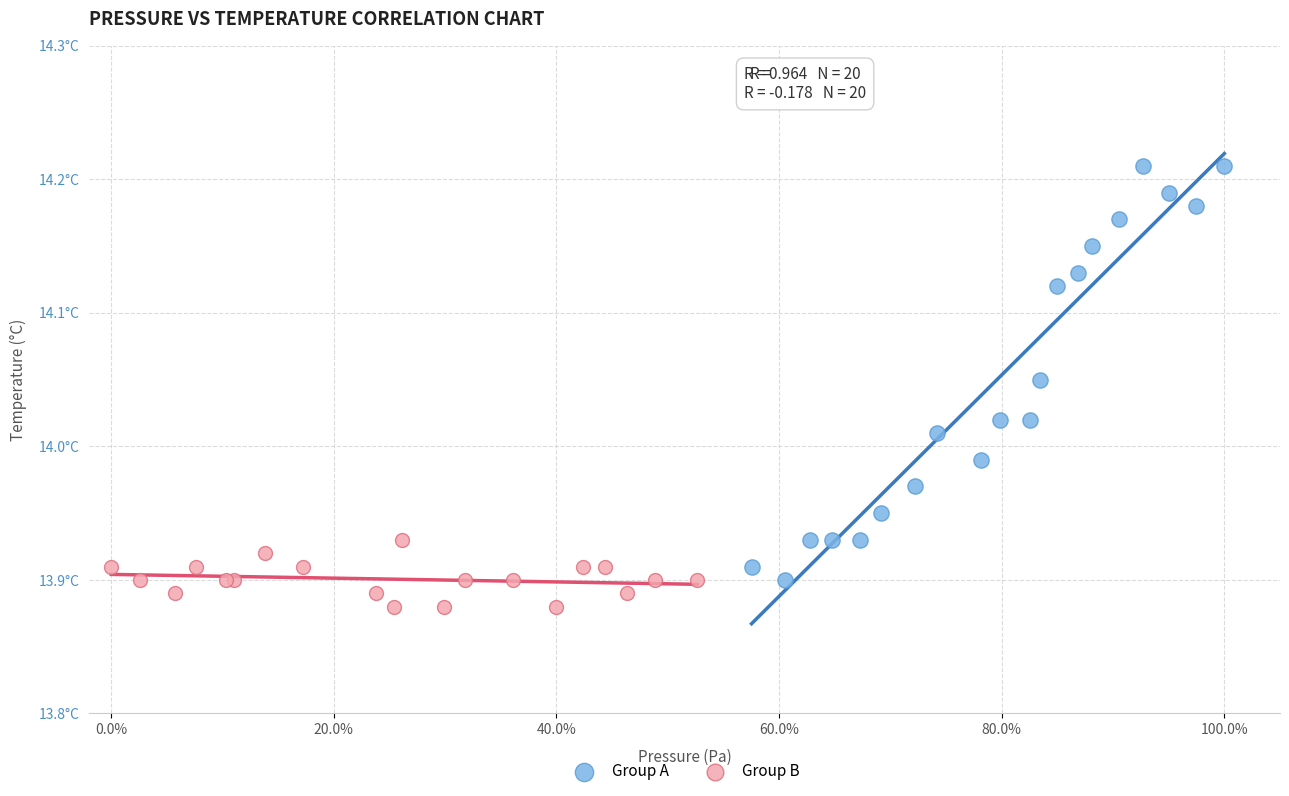

What are all the series names shown in the legend?

Group A, Group B